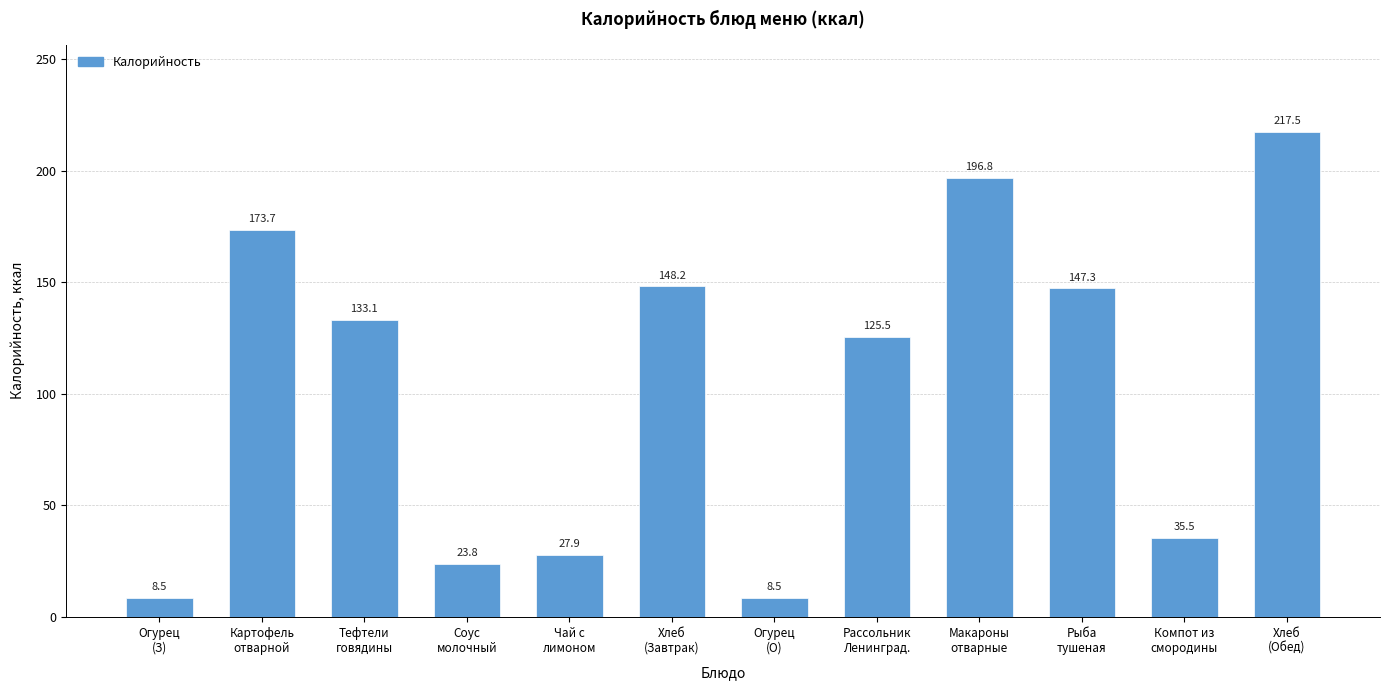

What is the greatest value displayed?

217.5